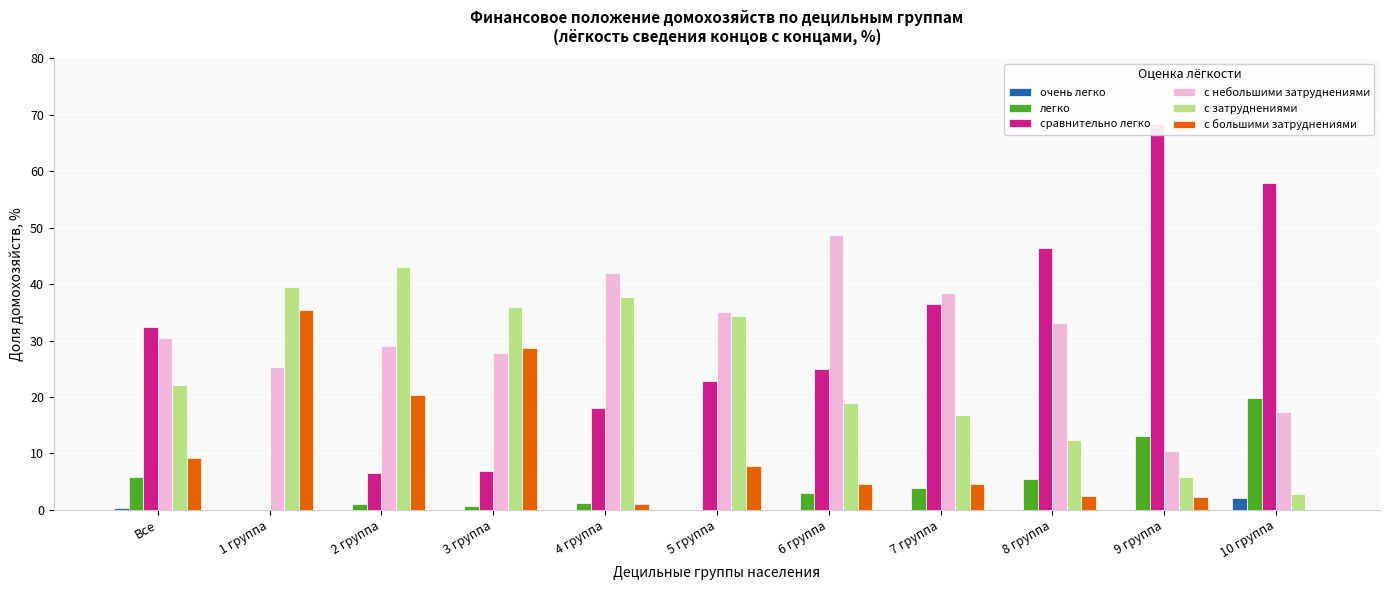

Rank the categories by с затруднениями value from highest to lowest.

2 группа, 1 группа, 4 группа, 3 группа, 5 группа, Все, 6 группа, 7 группа, 8 группа, 9 группа, 10 группа